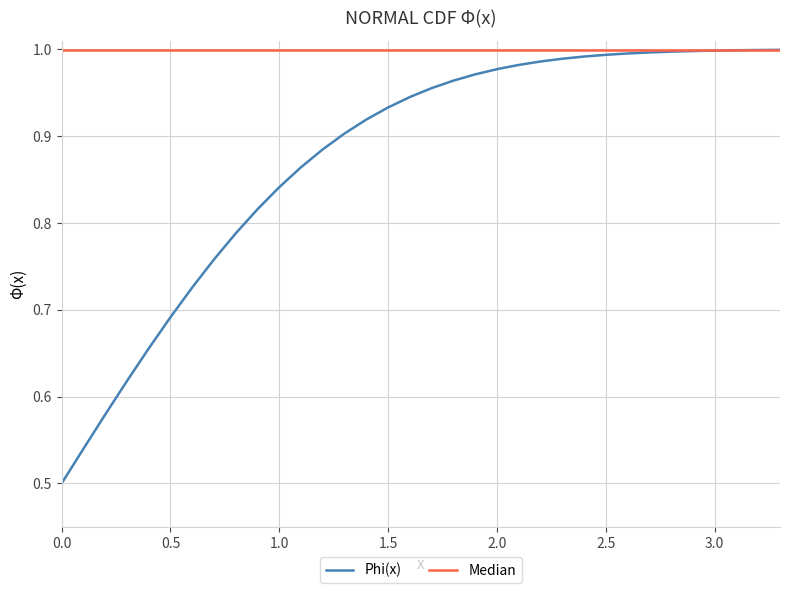

Rank the series by their average value, from lowest to highest.

Phi(x), Median